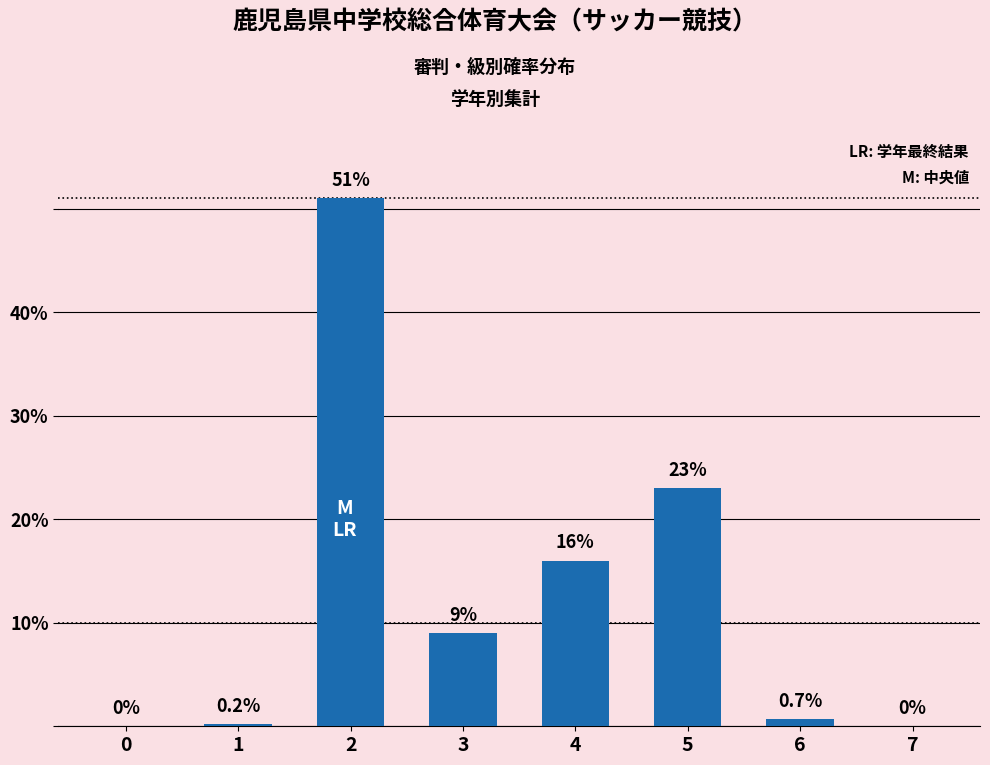

What is the change in value from 3 to 4?

+7.0